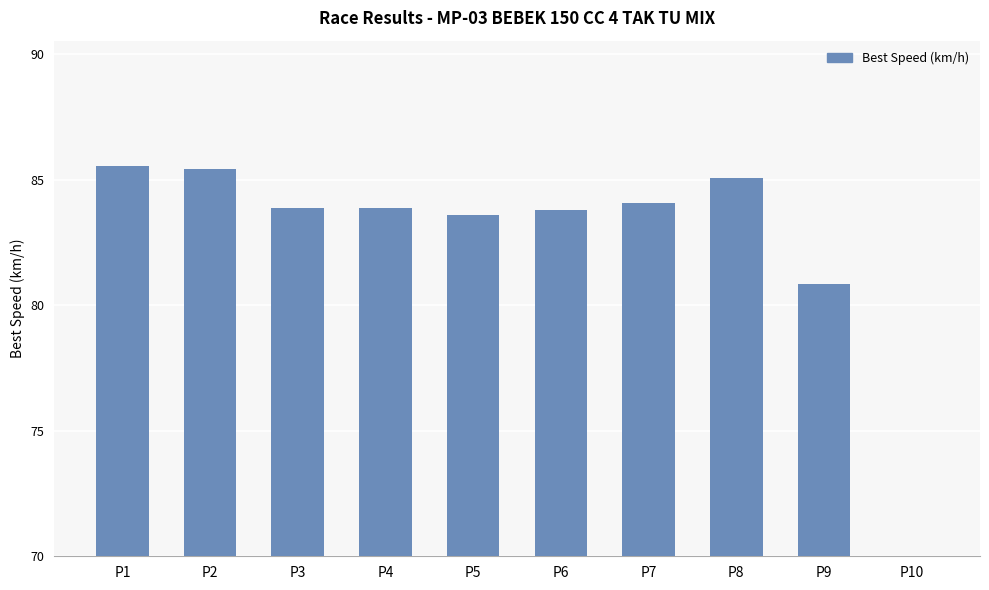

What value does the data have at P7?

84.1